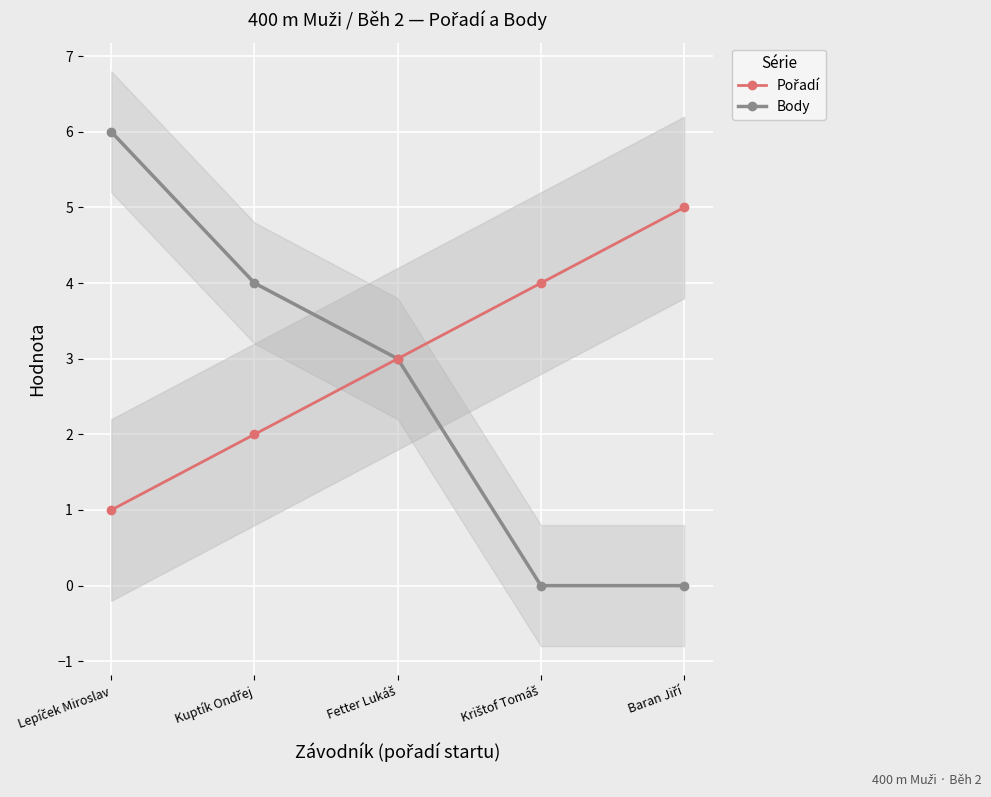

What is the total value across all series at Lepíček Miroslav?

7